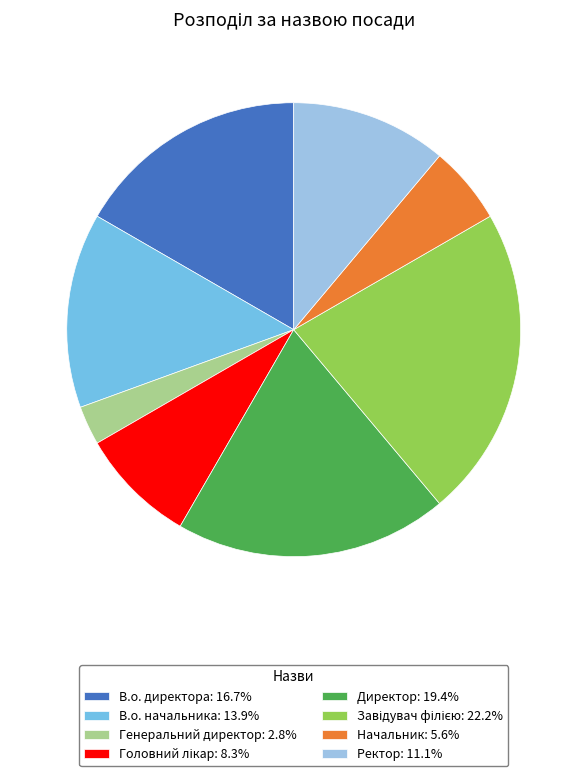

Which category has the smallest portion of the pie?

Генеральний директор